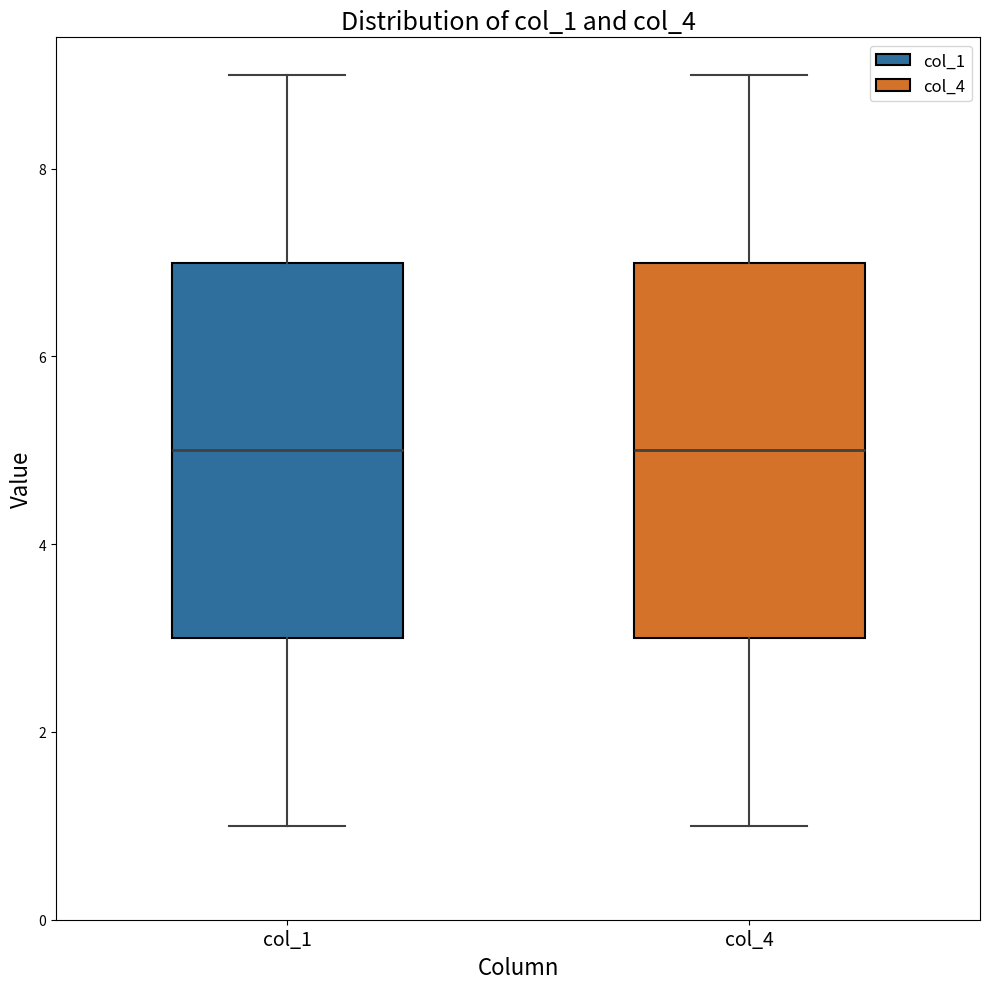

Where does the median line of the box for col_1 sit on the y-axis? The values are not printed on the chart, so give them approximately, as read against the axis.

5